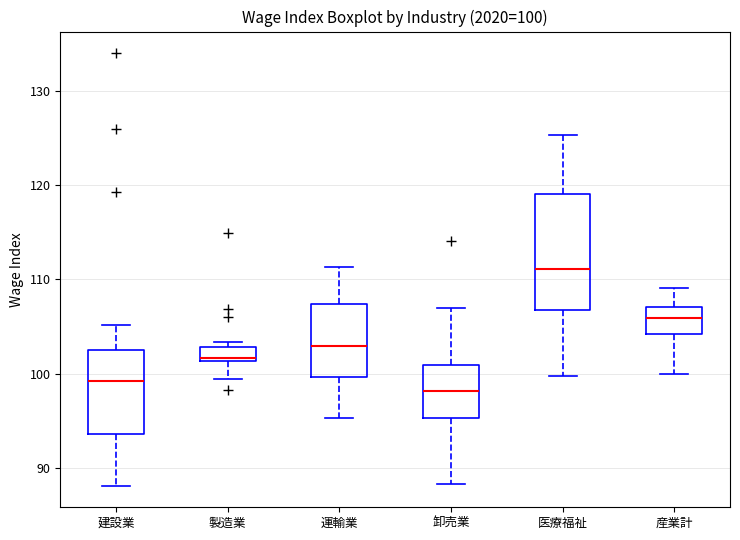

Comparing the boxes themselves (not the whiskers), which one is the tallest?

医療福祉